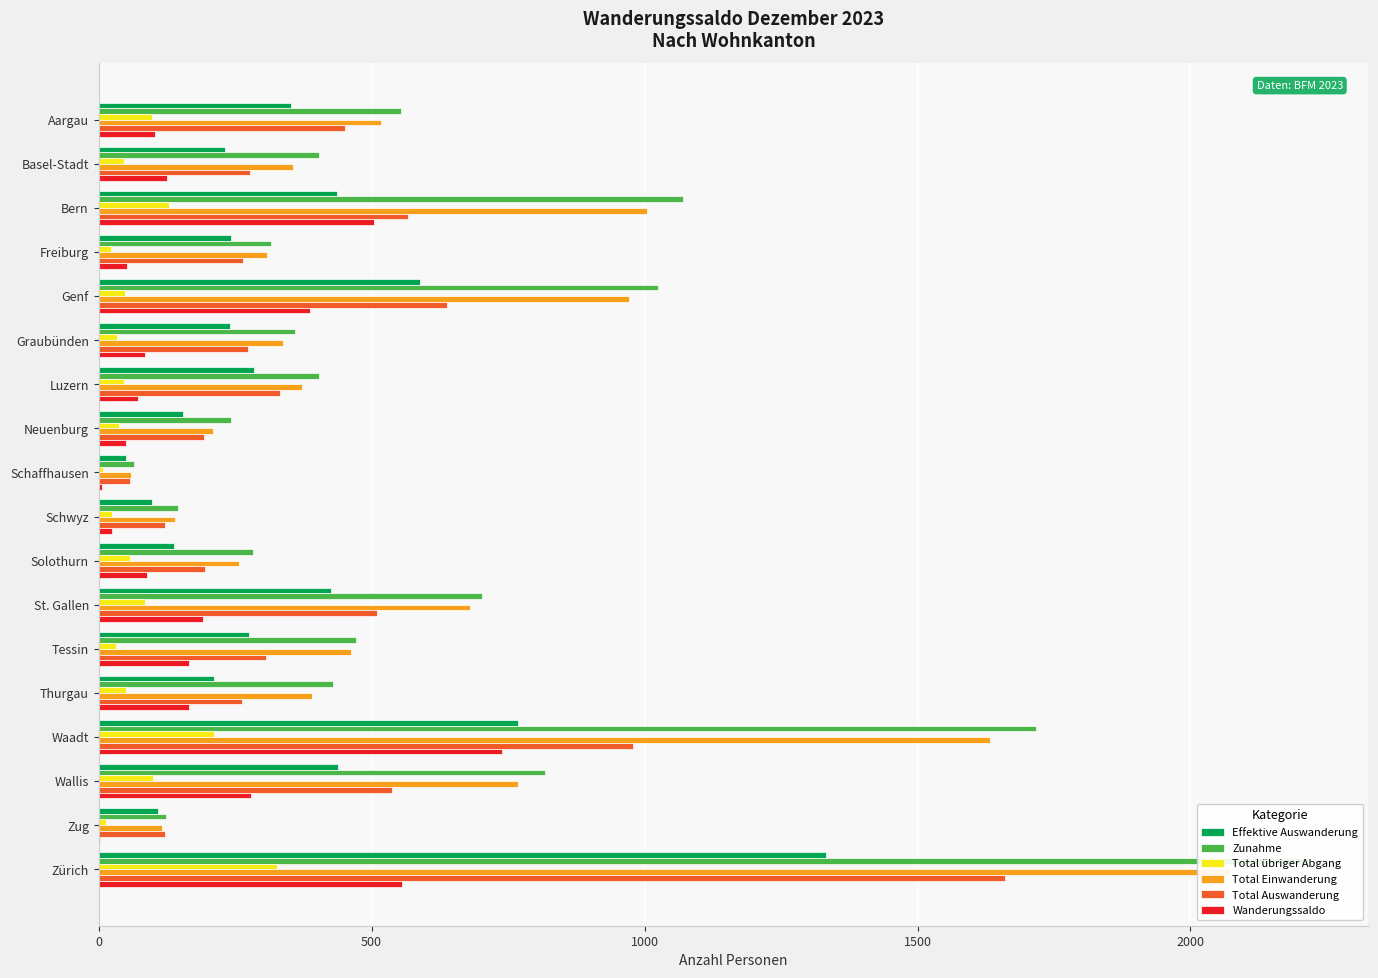

Rank the series at Zürich from lowest to highest value.

Total übriger Abgang, Wanderungssaldo, Effektive Auswanderung, Total Auswanderung, Total Einwanderung, Zunahme